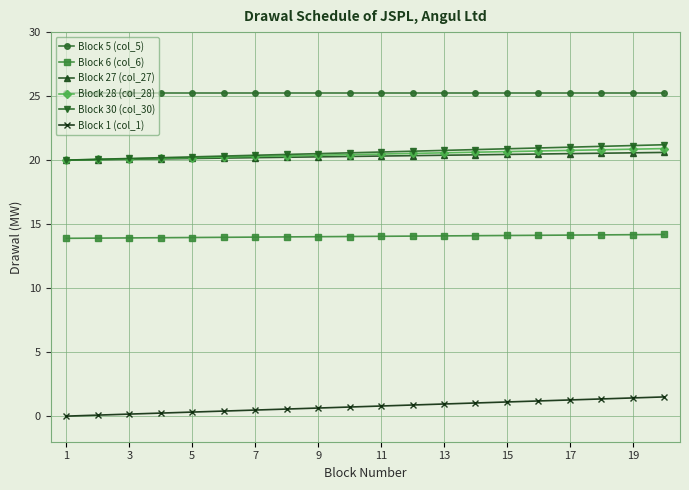

True or false: Block 30 (col_30) and Block 6 (col_6) cross at least once.

False